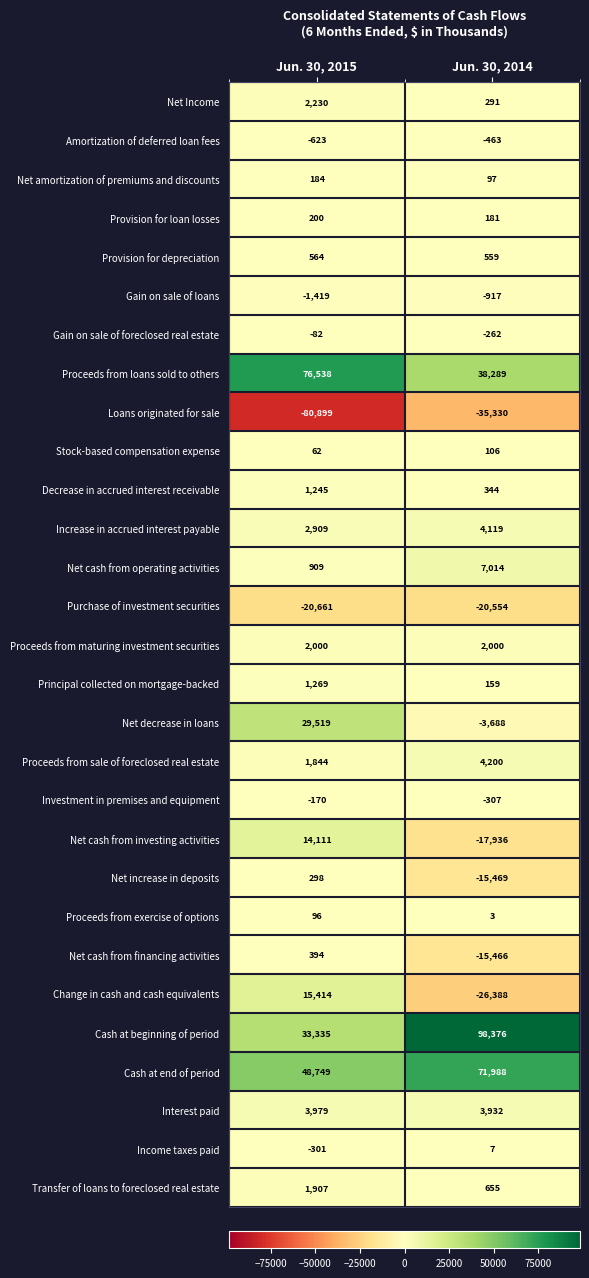

The Loans originated for sale series shows -80899 at Jun. 30, 2015. True or false?

True